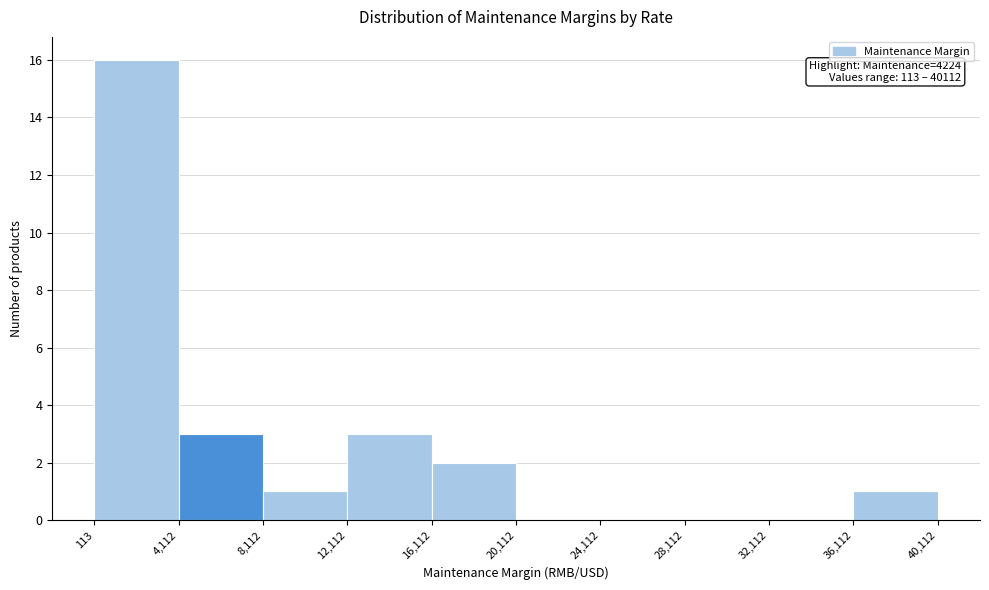

Over which range of the x-axis is the bar tallest?

113 to 4,112